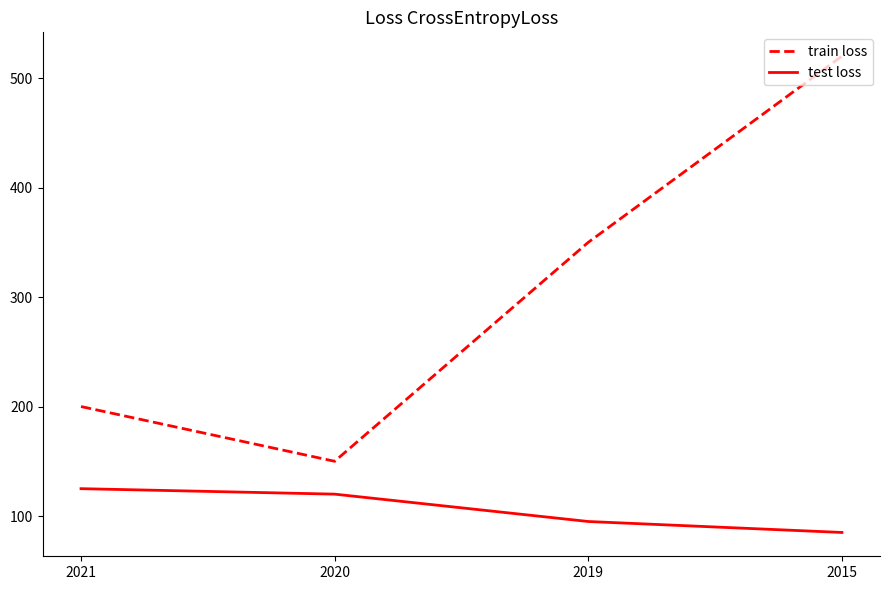

What is the minimum value shown in the chart?

85